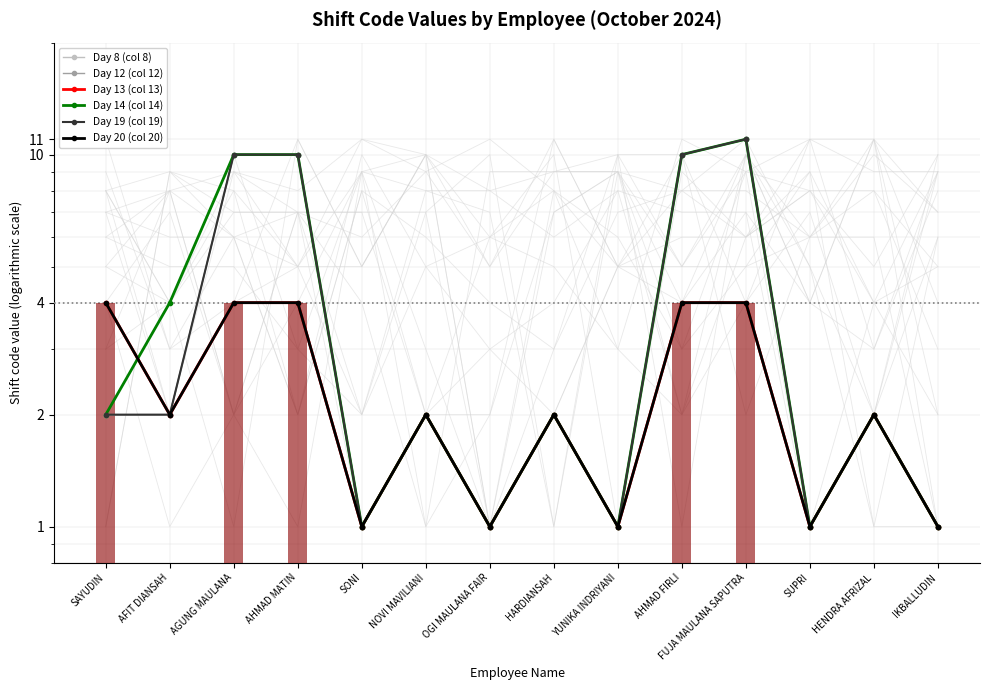

Rank the categories by Day 20 (col 20) value from lowest to highest.

SONI, OGI MAULANA FAIR, YUNIKA INDRIYANI, SUPRI, IKBALLUDIN, AFIT DIANSAH, NOVI MAVILIANI, HARDIANSAH, HENDRA AFRIZAL, SAYUDIN, AGUNG MAULANA, AHMAD MATIN, AHMAD FIRLI, FUJA MAULANA SAPUTRA